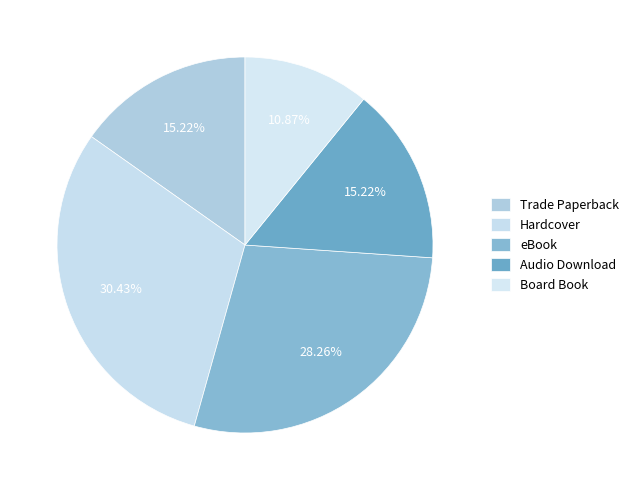

What percentage do Trade Paperback and Board Book together represent?

26.1%